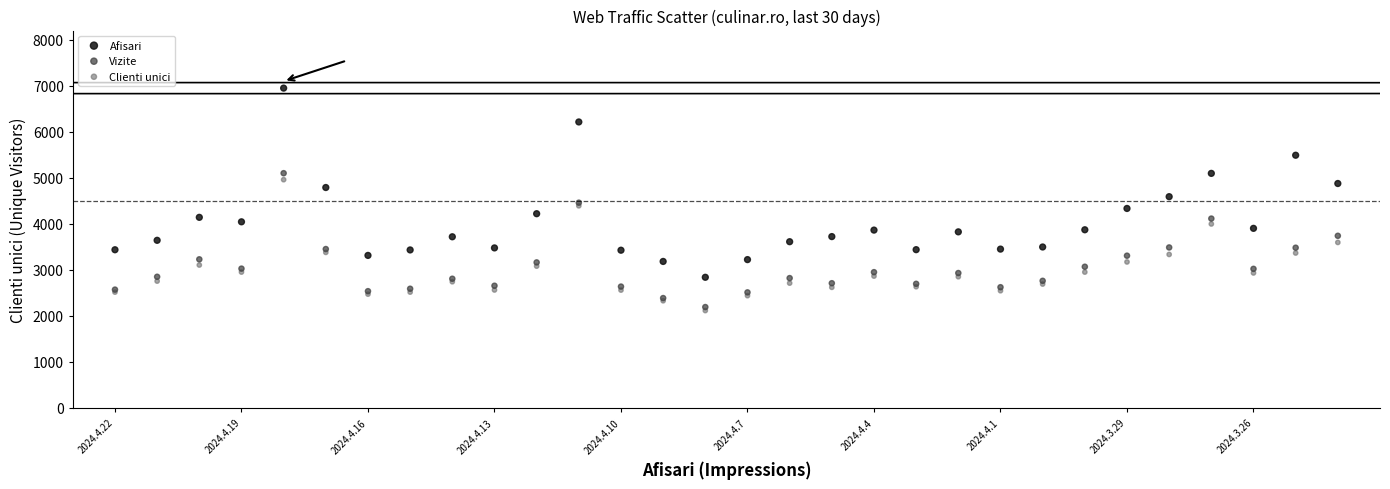

What are all the series names shown in the legend?

Afisari, Vizite, Clienti unici